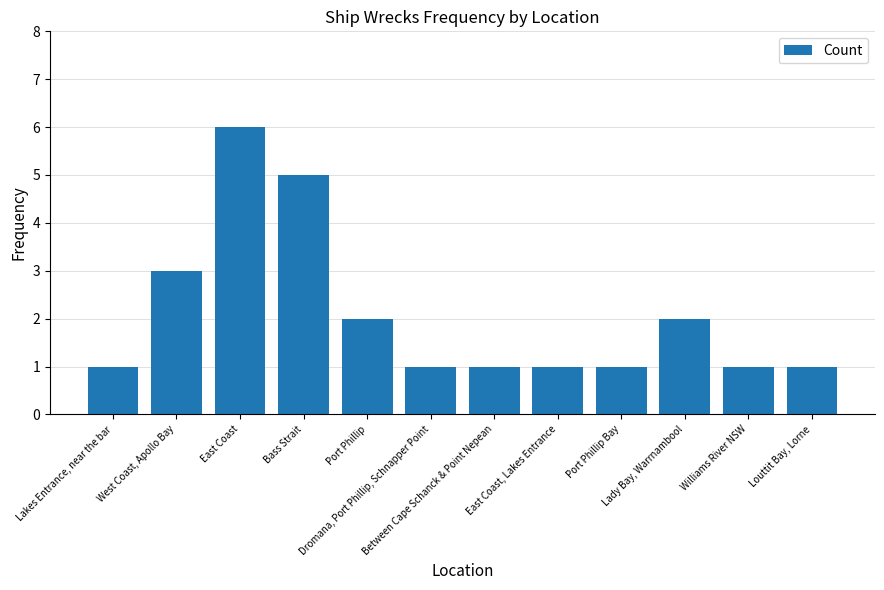

What position from the right is Lakes Entrance, near the bar?

12